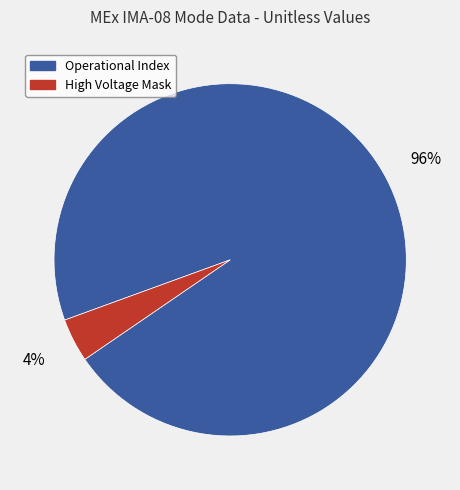

To the nearest percent, what is the average slice percentage?

50%